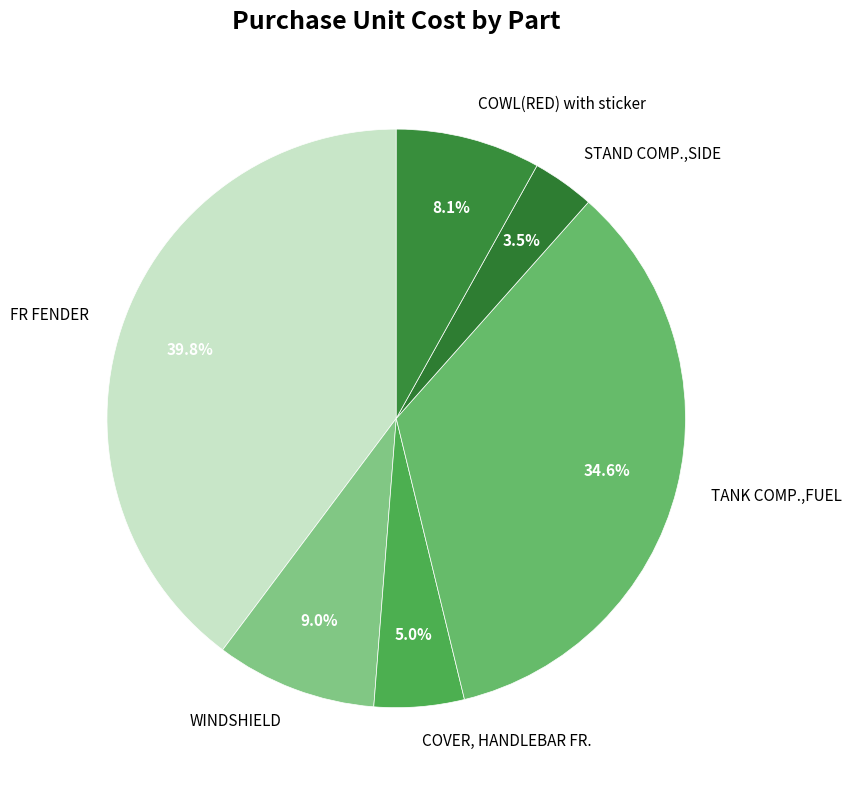

Rank the categories by value from highest to lowest.

FR FENDER, TANK COMP.,FUEL, WINDSHIELD, COWL(RED) with sticker, COVER, HANDLEBAR FR., STAND COMP.,SIDE